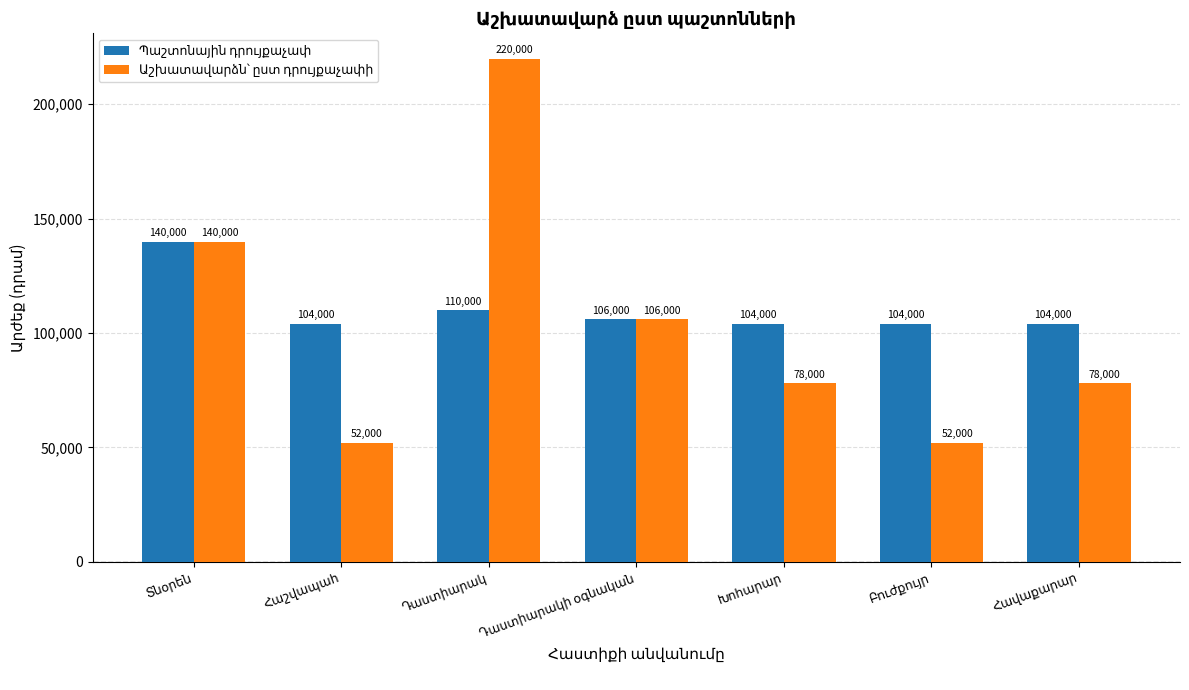

What is the greatest value displayed?

220000